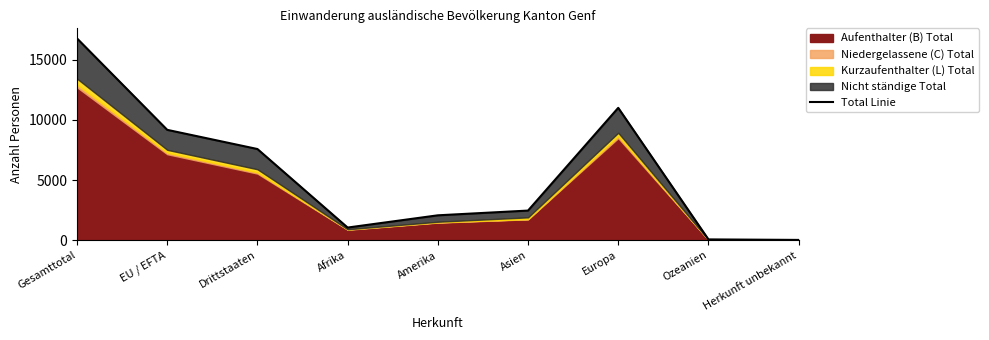

Is it true that the value at Herkunft unbekannt is 43?

True